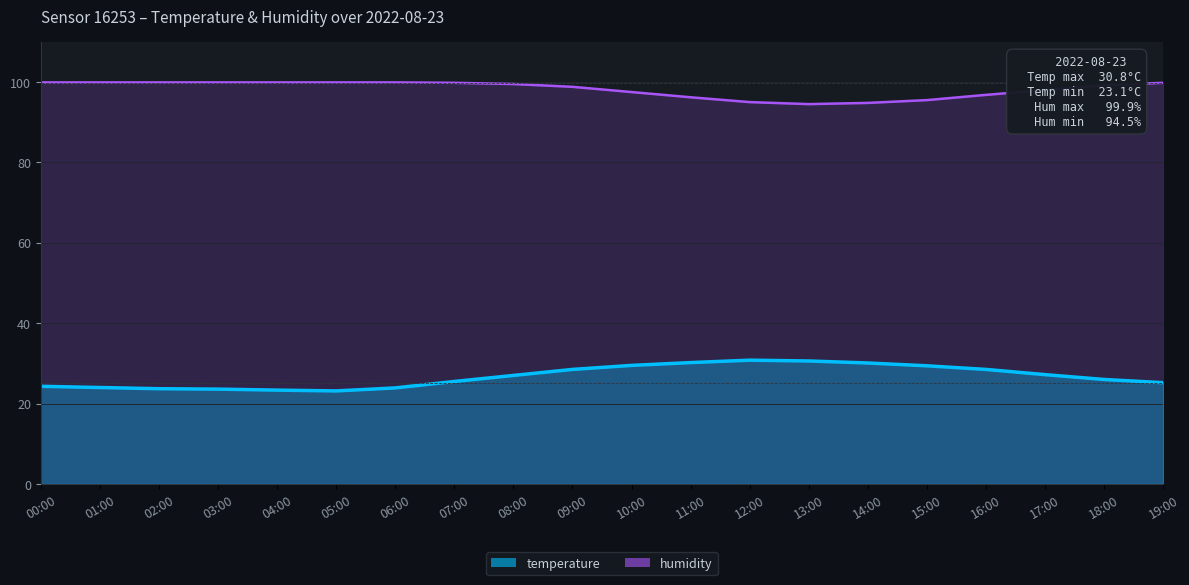

What is the value of the humidity point at the 14th from the left?

94.5